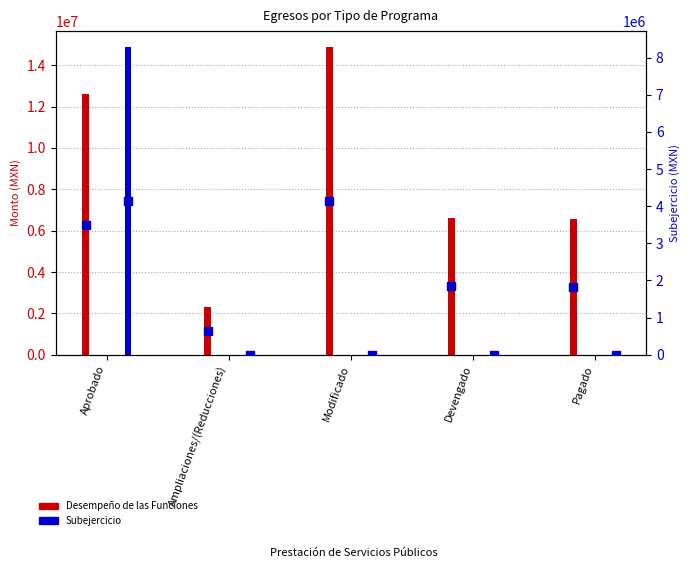

At how many categories does at least one series exceed 4140226?

4